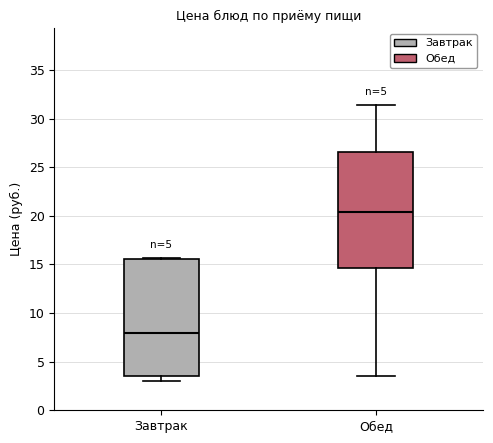

Where is the upper edge of the box for Обед on the y-axis? The values are not printed on the chart, so give them approximately, as read against the axis.

26.5